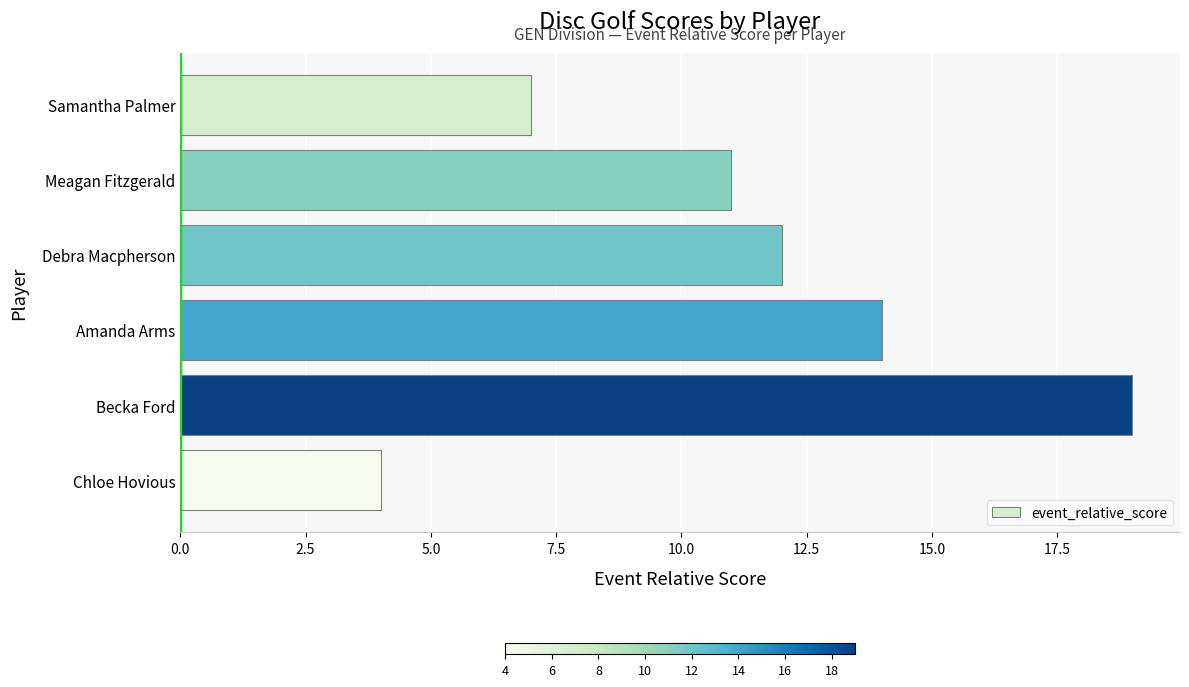

How many data points does each series have?

6